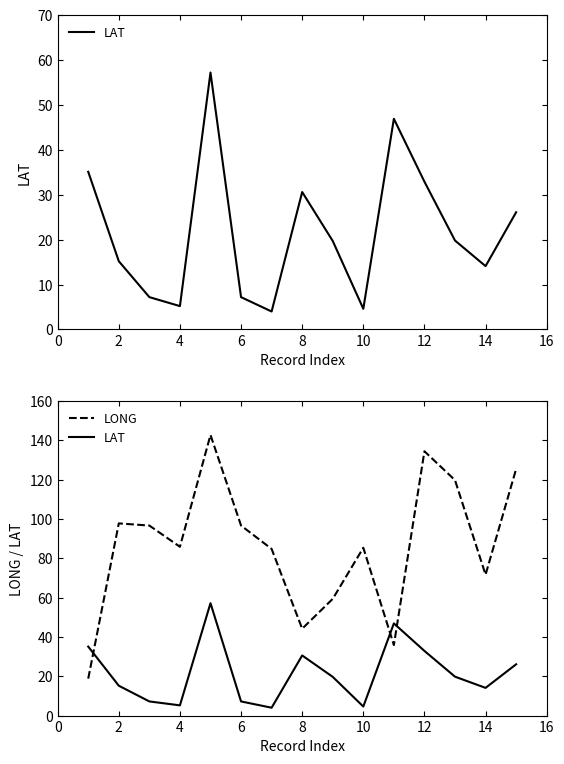

At how many categories does at least one series exceed 96?

7